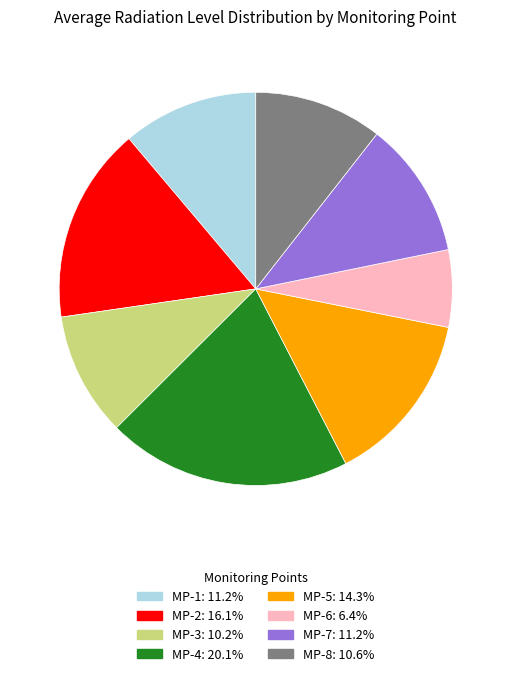

Combined, do MP-6 and MP-3 account for over 50%?

No